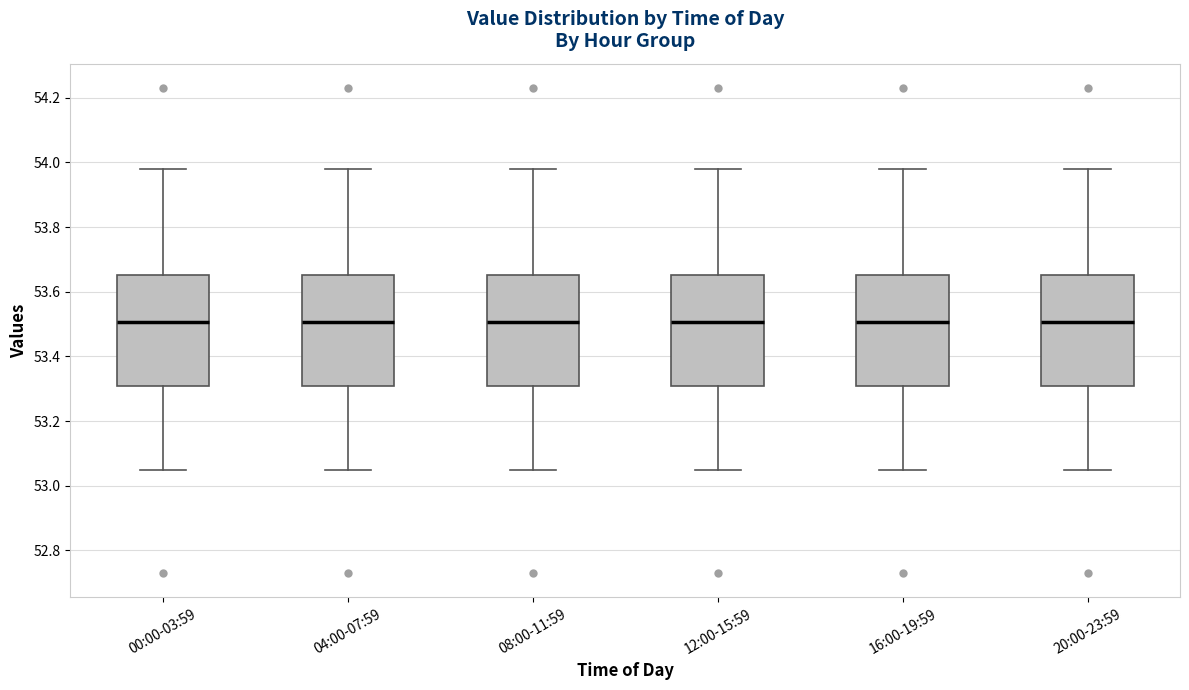

Reading left to right, transcribe this box plot: for each box, give where its median line is, the range the box spans, and where its two whiskers end, as read against the y-axis. The values are not printed on the chart, so give them approximately, as read against the axis.

00:00-03:59: median 53.50, box 53.30 to 53.66, whiskers 53.06 to 53.98
04:00-07:59: median 53.50, box 53.30 to 53.66, whiskers 53.06 to 53.98
08:00-11:59: median 53.50, box 53.30 to 53.66, whiskers 53.06 to 53.98
12:00-15:59: median 53.50, box 53.30 to 53.66, whiskers 53.06 to 53.98
16:00-19:59: median 53.50, box 53.30 to 53.66, whiskers 53.06 to 53.98
20:00-23:59: median 53.50, box 53.30 to 53.66, whiskers 53.06 to 53.98